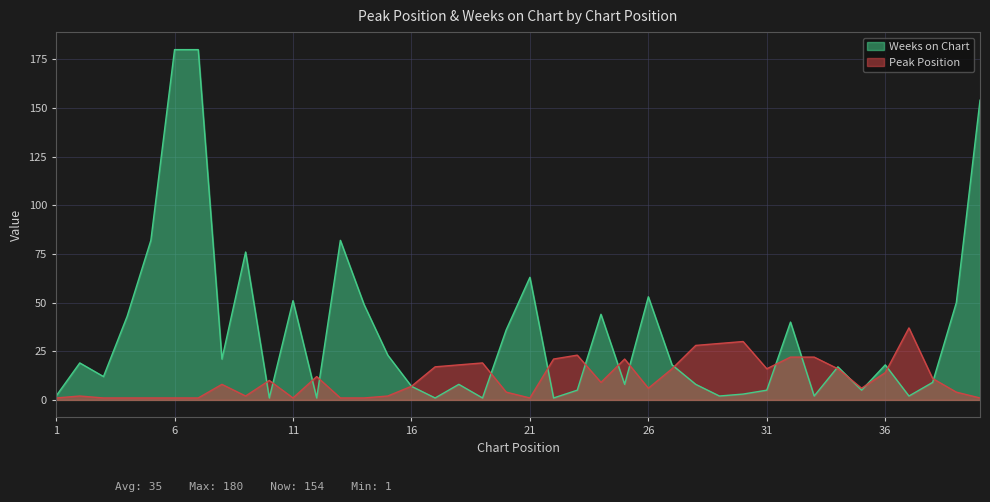

True or false: Weeks on Chart and Peak Position intersect in this chart.

True